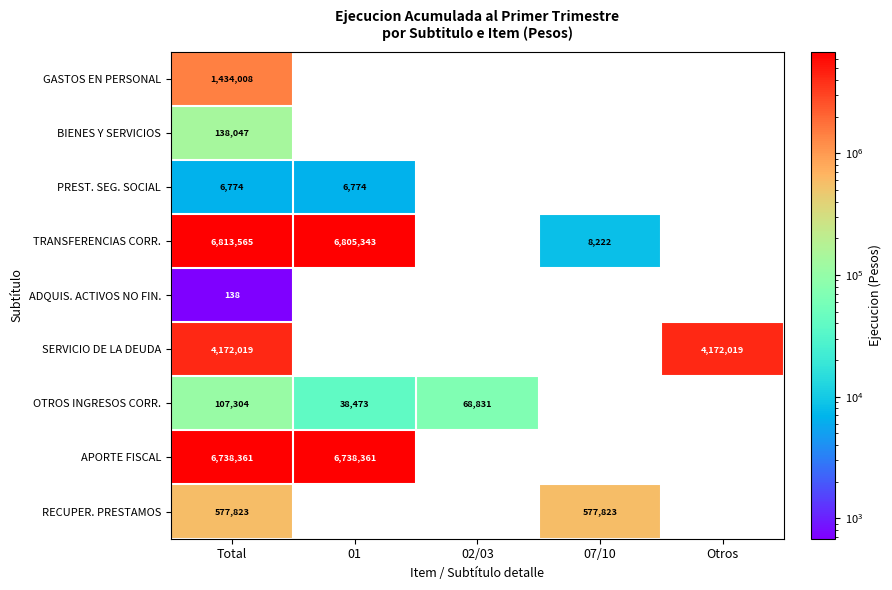

What is the greatest value displayed?

6813565